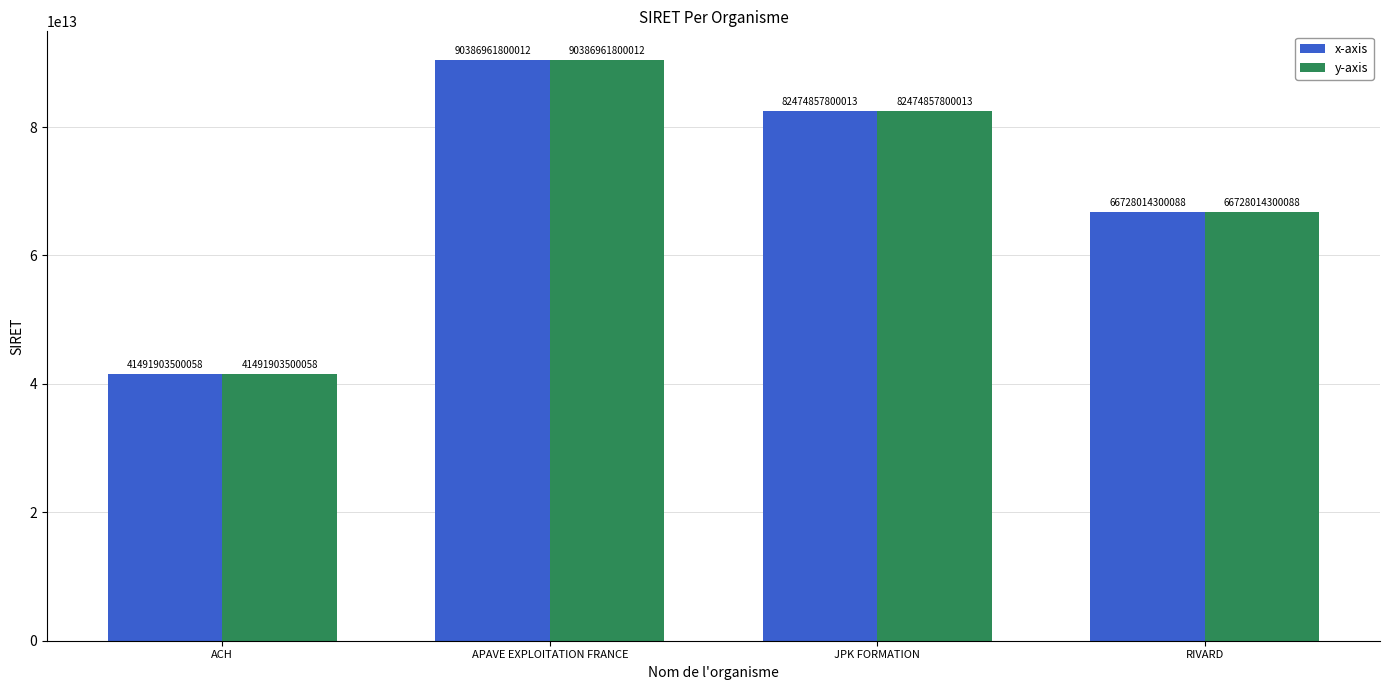

Rank the categories by y-axis value from lowest to highest.

ACH, RIVARD, JPK FORMATION, APAVE EXPLOITATION FRANCE